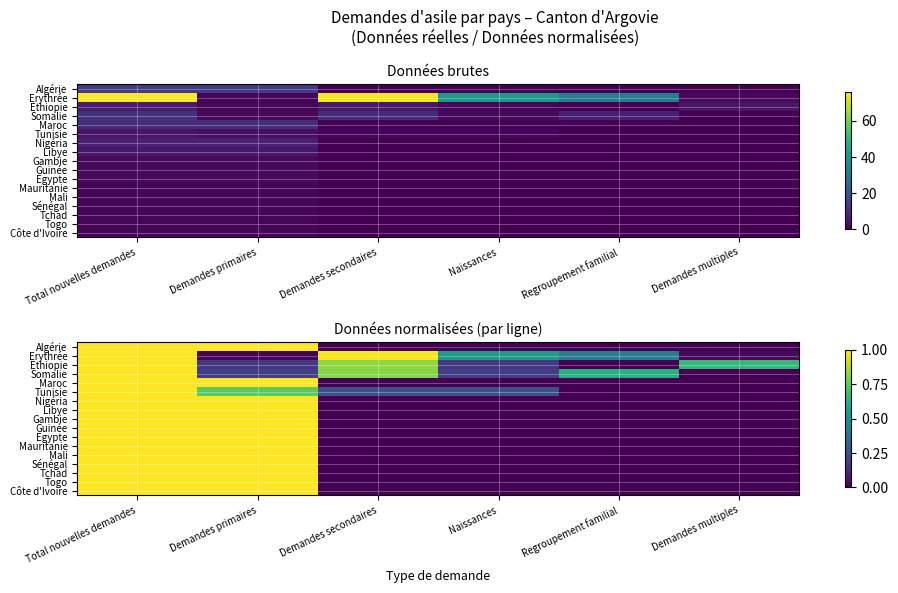

At which category is the sum across all series the highest?

Total nouvelles demandes